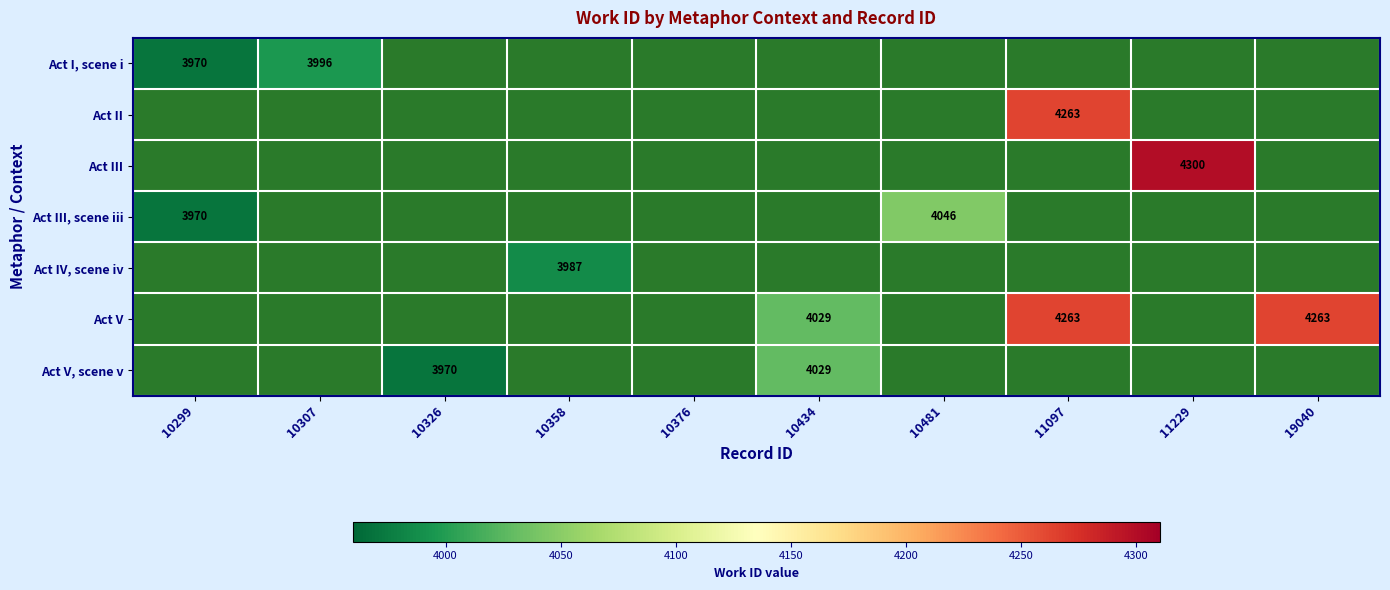

The Act V series shows 4263 at 11097. True or false?

True